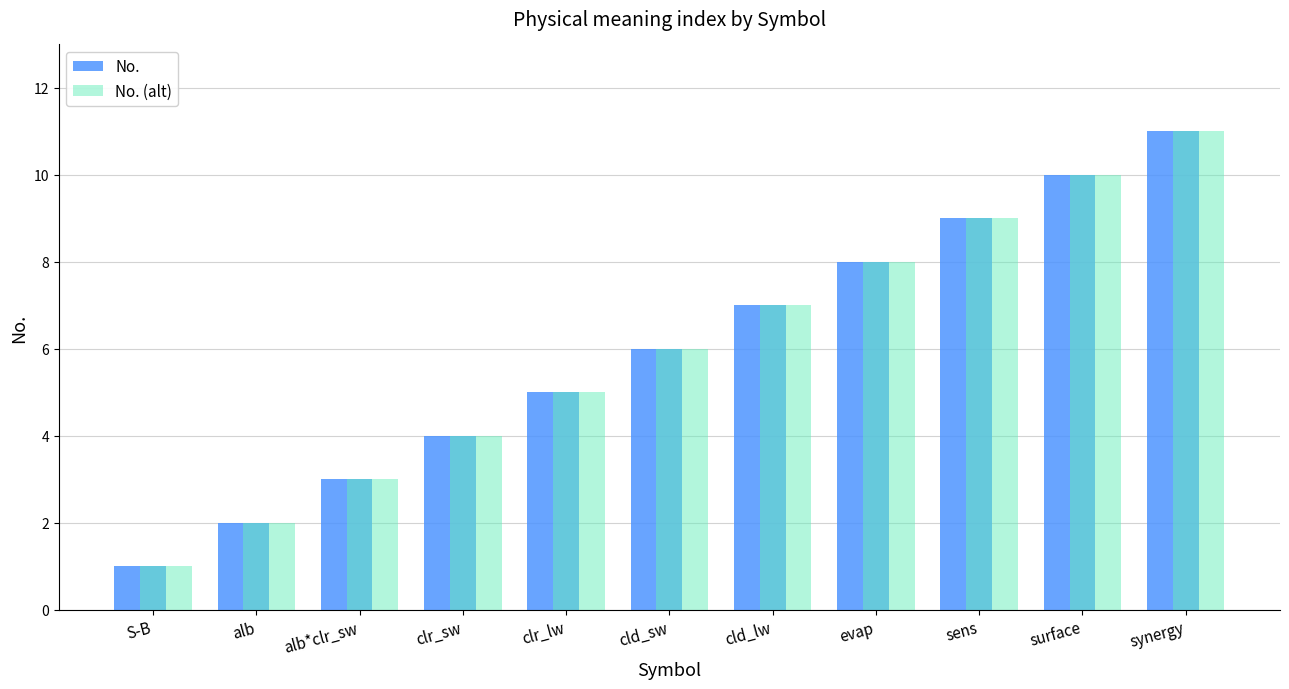

What value does the No. series have at clr_sw?

4